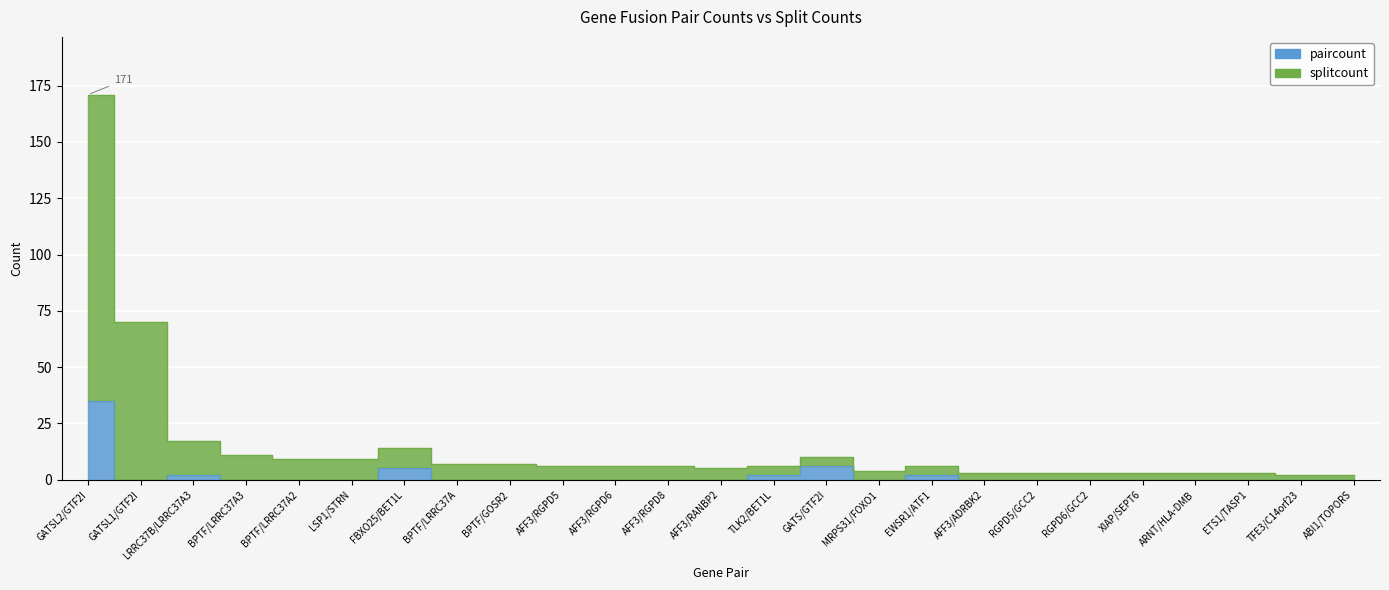

In splitcount, how many points are higher than both neighbors (excluding endpoints)?

3